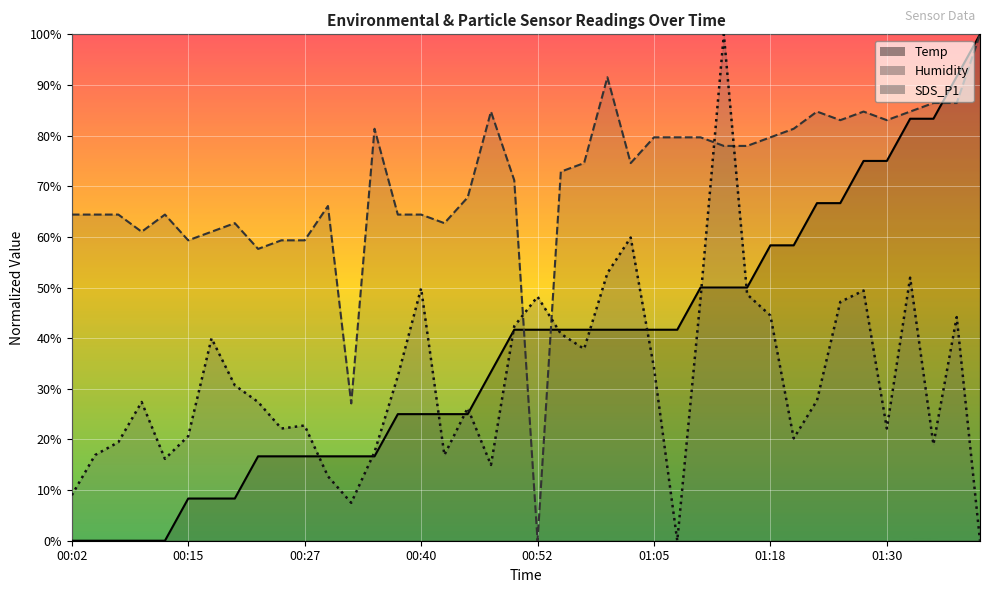

How many categories are shown in the chart?

40